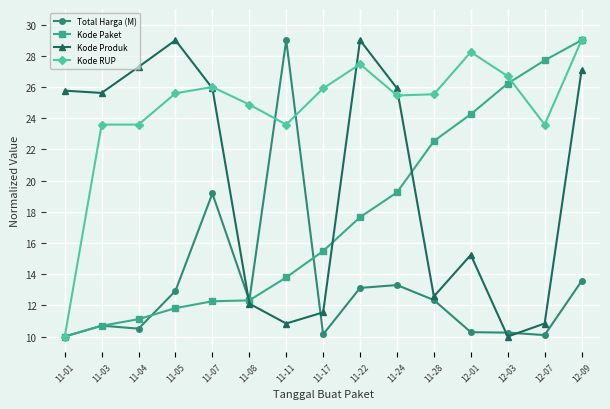

At which category does Total Harga (M) reach its first local peak?

11-03